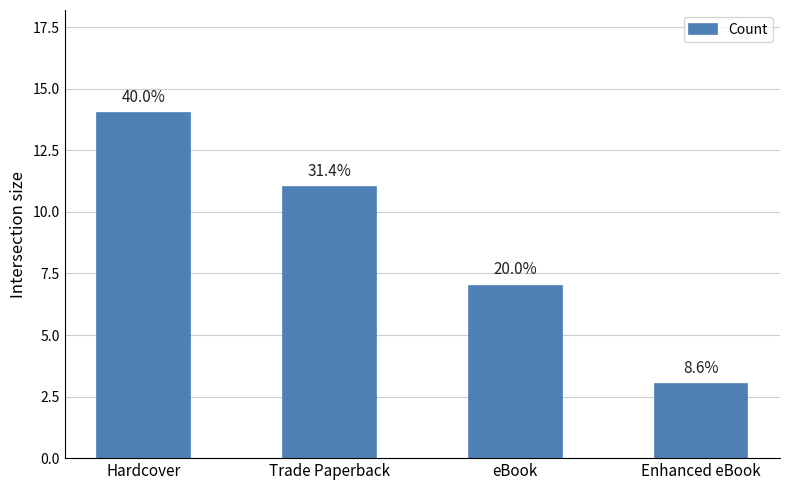

At which label is the value closest to 8?

eBook